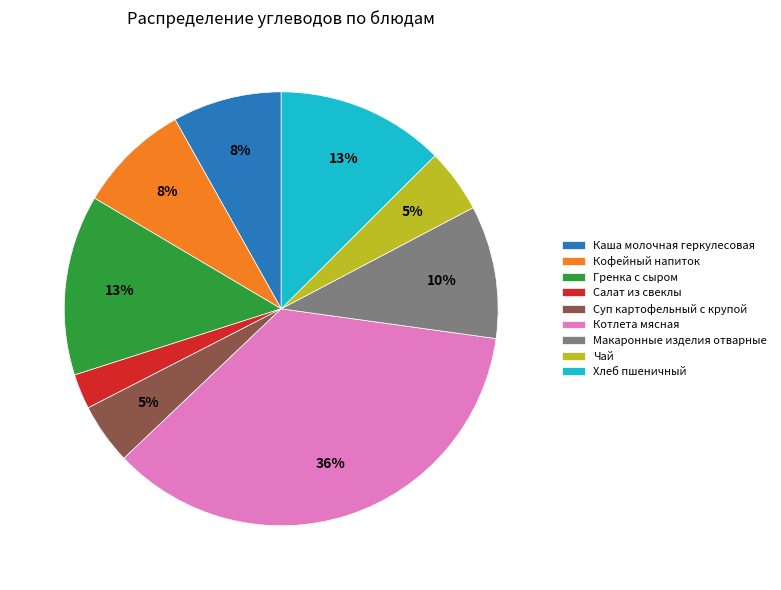

Which has a higher value, Котлета мясная or Кофейный напиток?

Котлета мясная